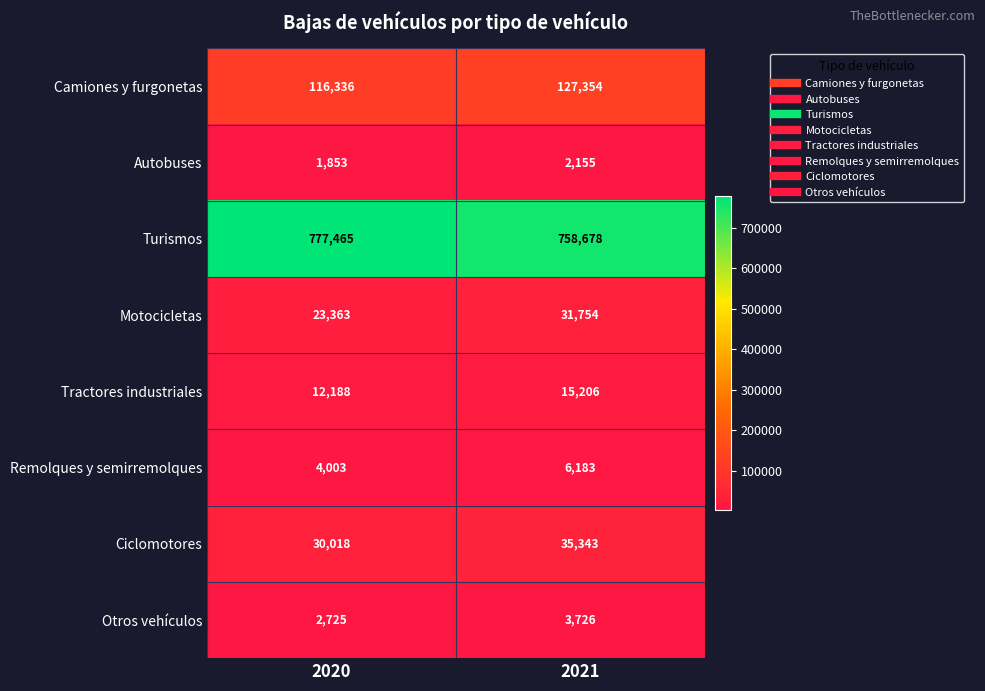

What is the total value across all series at 2020?

967951